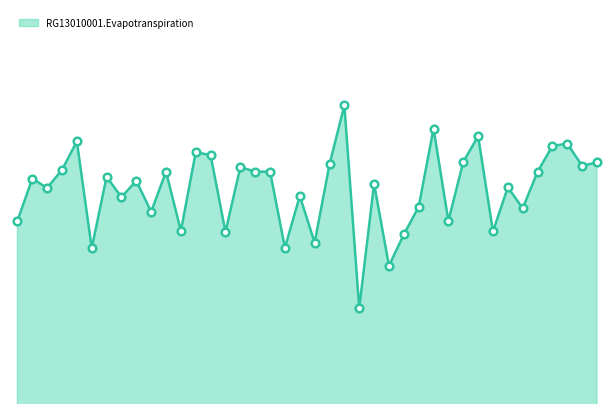

Does the chart have visible grid lines?

No